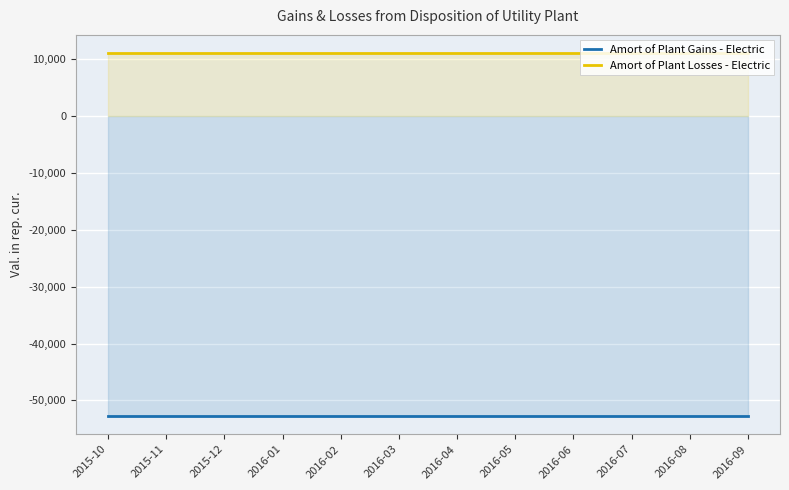

What is the label of the 2nd point from the left?

2015-11